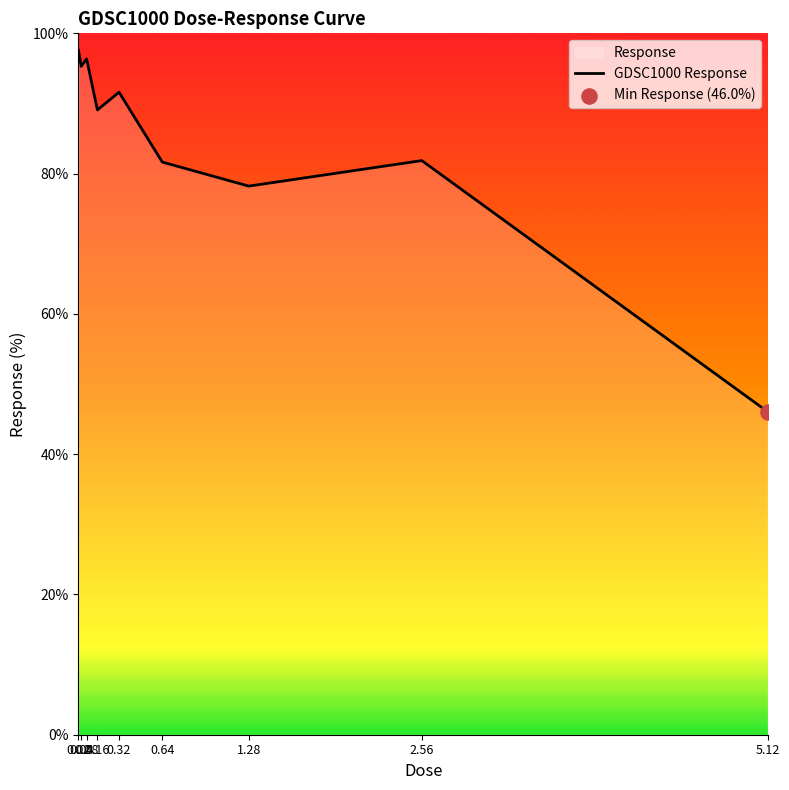

What is the change in value from 0.64 to 2.56?

+0.2